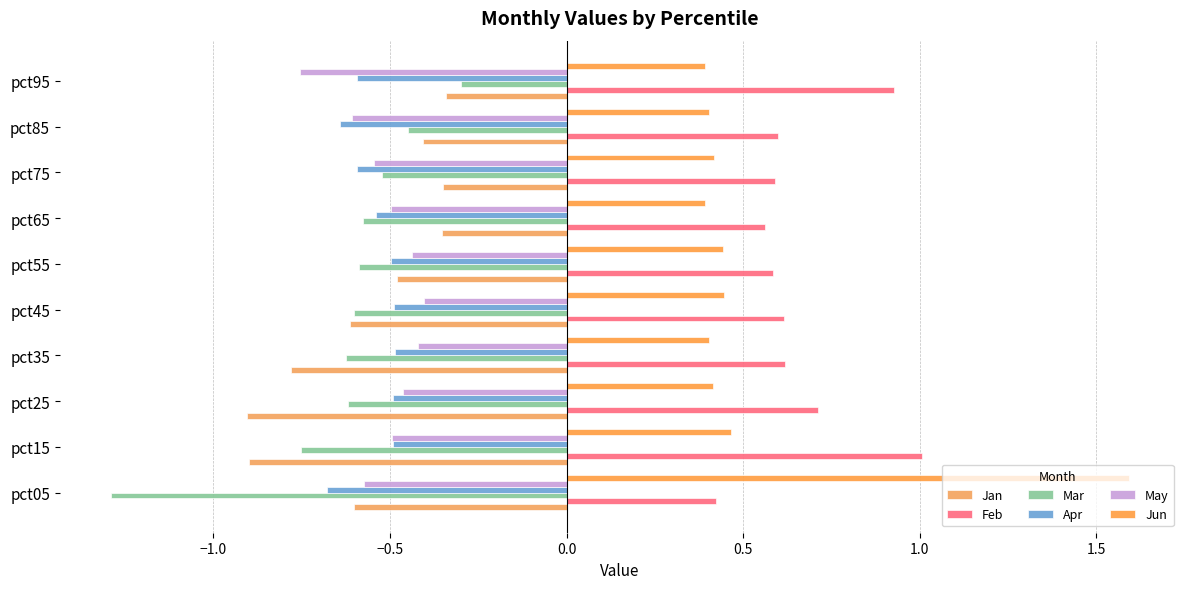

How many data points does each series have?

10